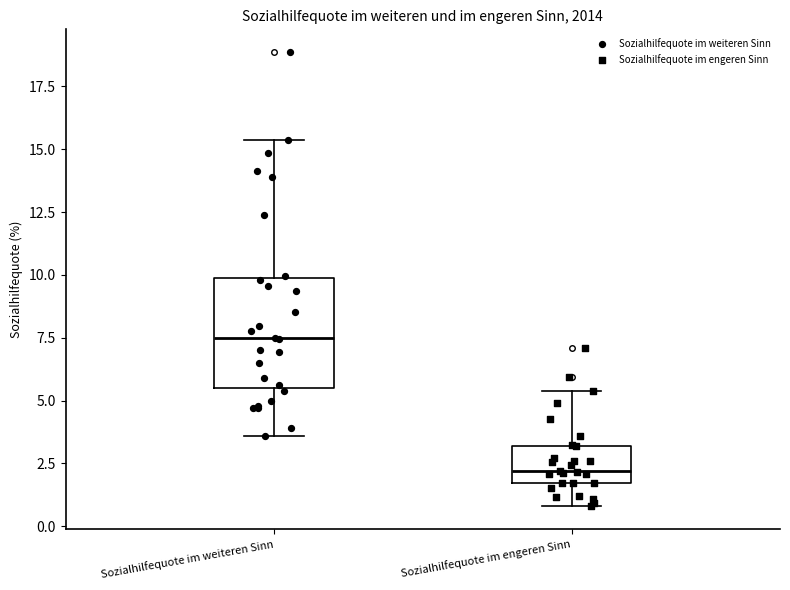

Reading left to right, read every box against the y-axis: the position of its median line, the range the box covers, and the ends of its whiskers. The values are not printed on the chart, so give them approximately, as read against the axis.

Sozialhilfequote im weiteren Sinn: median 7.5, box 5.5 to 10.0, whiskers 3.5 to 15.5
Sozialhilfequote im engeren Sinn: median 2.0, box 1.5 to 3.0, whiskers 1.0 to 5.5